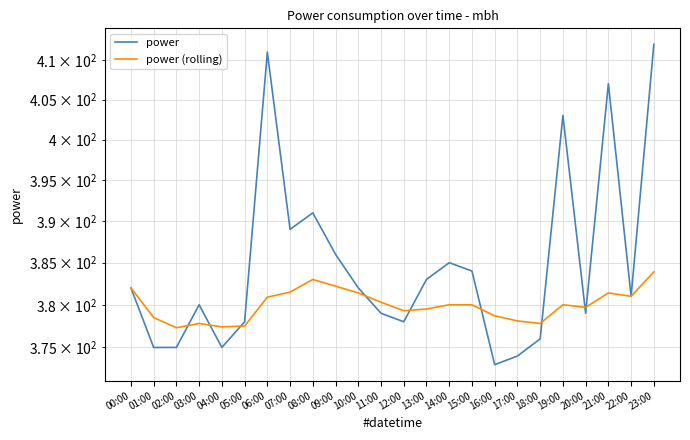

At which category does power (rolling) reach its first local peak?

03:00